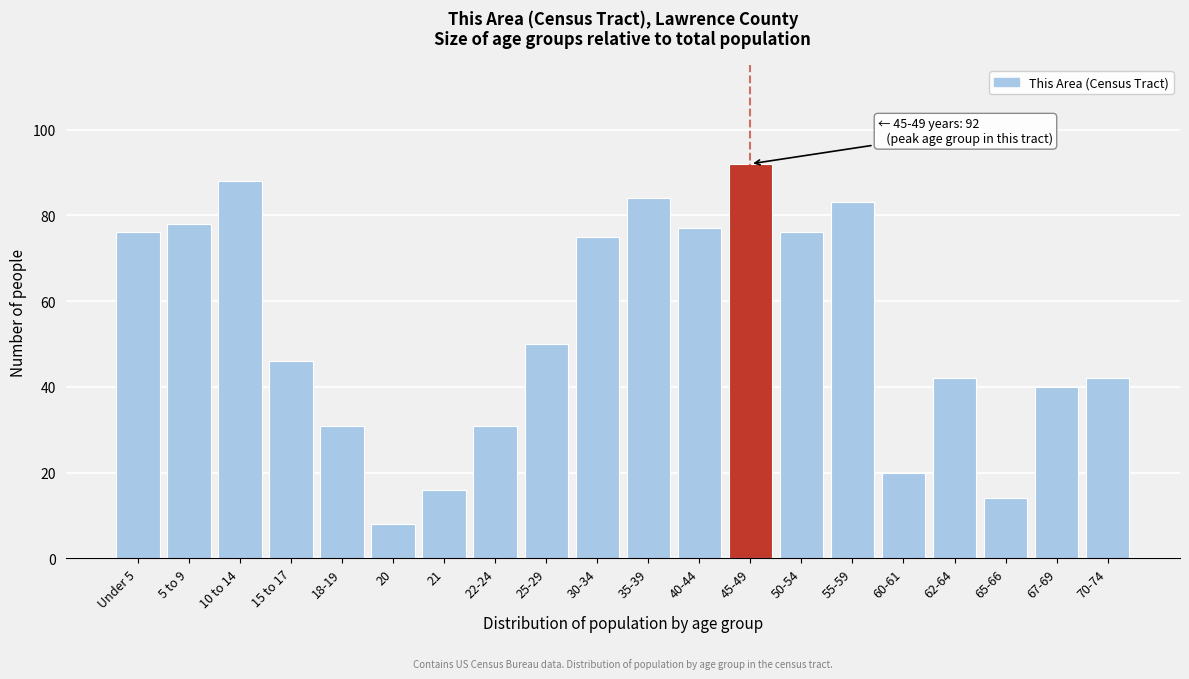

Reading left to right, extract all data points from this chart.

Under 5=76	5 to 9=78	10 to 14=88	15 to 17=46	18-19=31	20=8	21=16	22-24=31	25-29=50	30-34=75	35-39=84	40-44=77	45-49=92	50-54=76	55-59=83	60-61=20	62-64=42	65-66=14	67-69=40	70-74=42